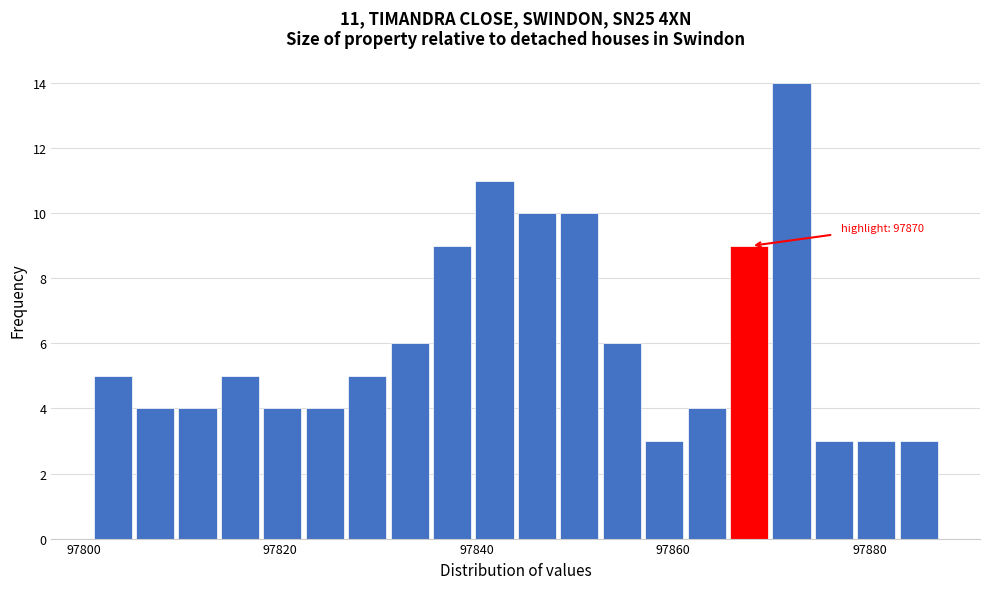

Read against the x-axis, roughly where is the centre of the tallest bar?

97872